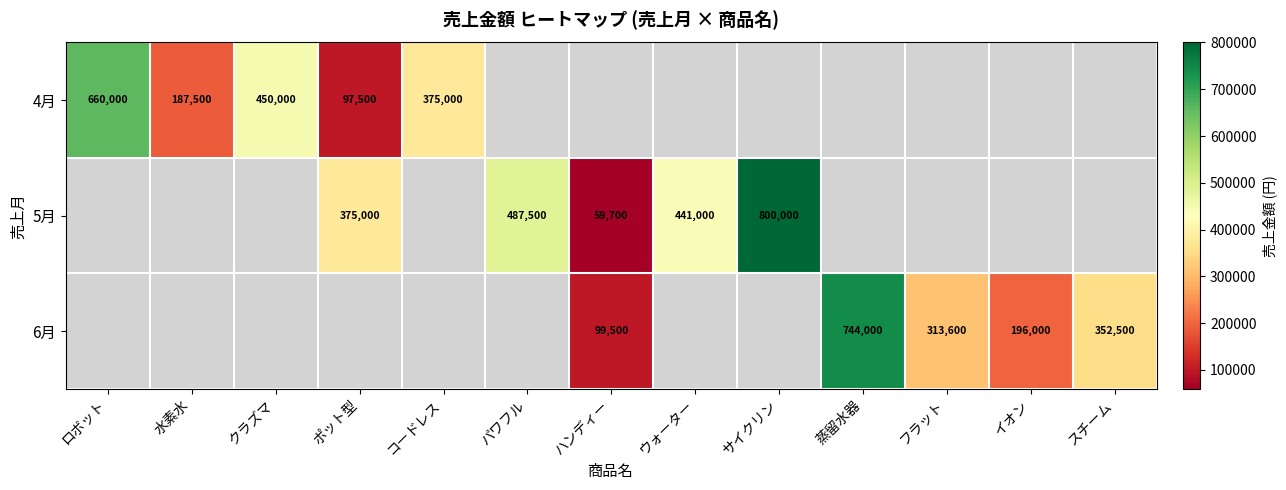

Which label corresponds to the largest value in the chart?

サイクリン